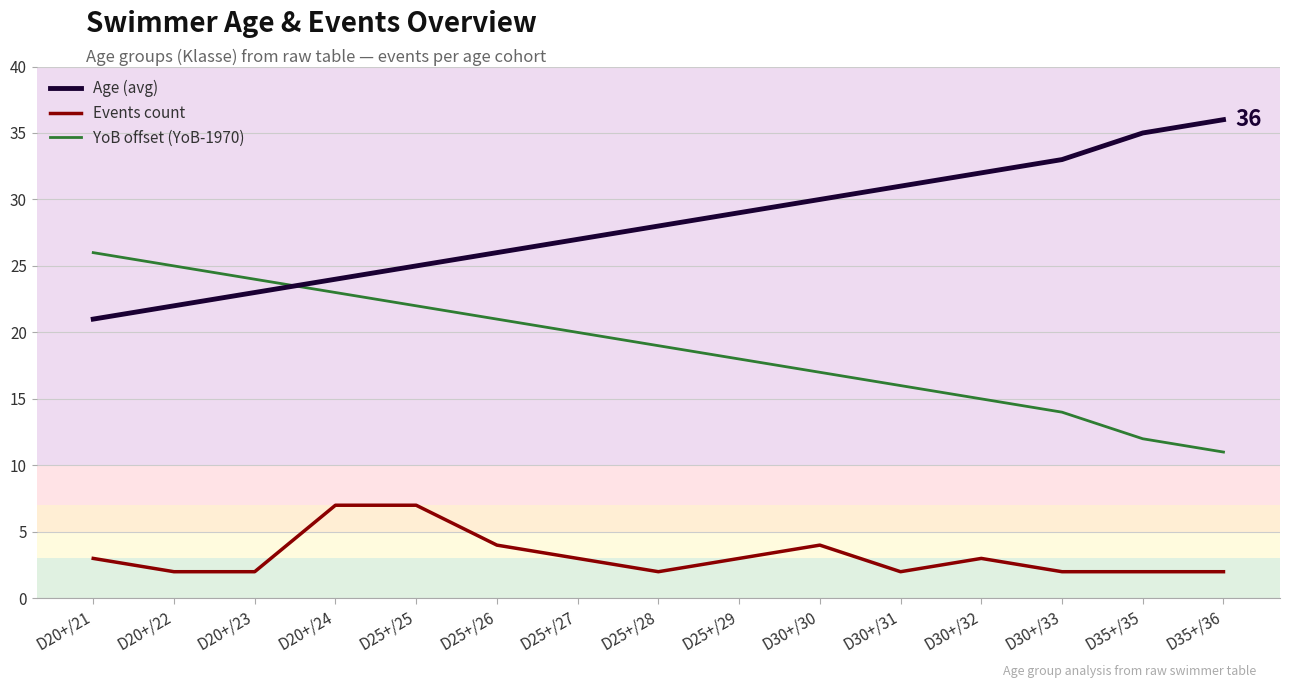

What is the difference between the second highest and minimum values in the Events count series?

5